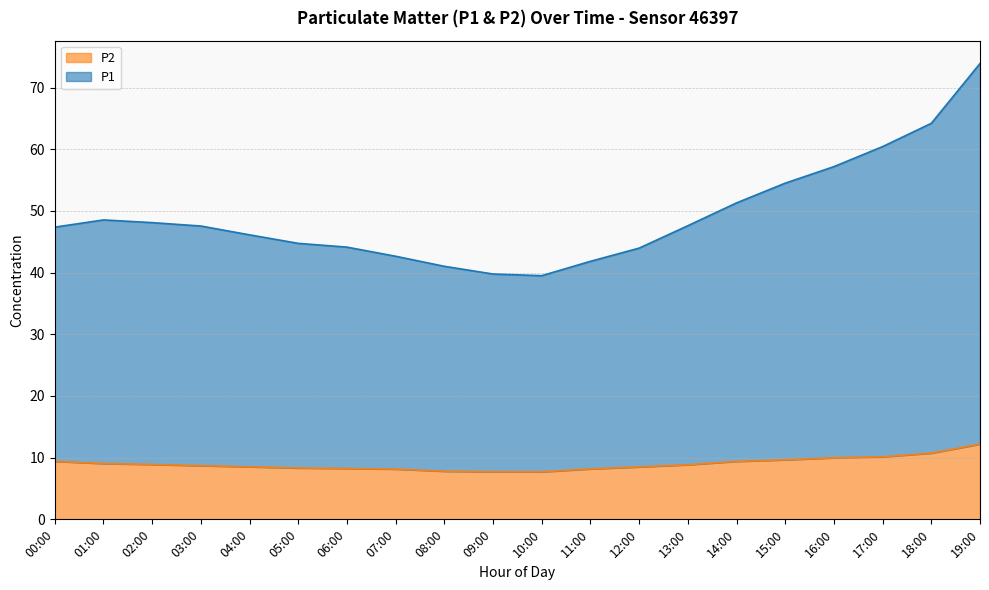

At 11:00, list the series in order from largest to smallest.

P1, P2